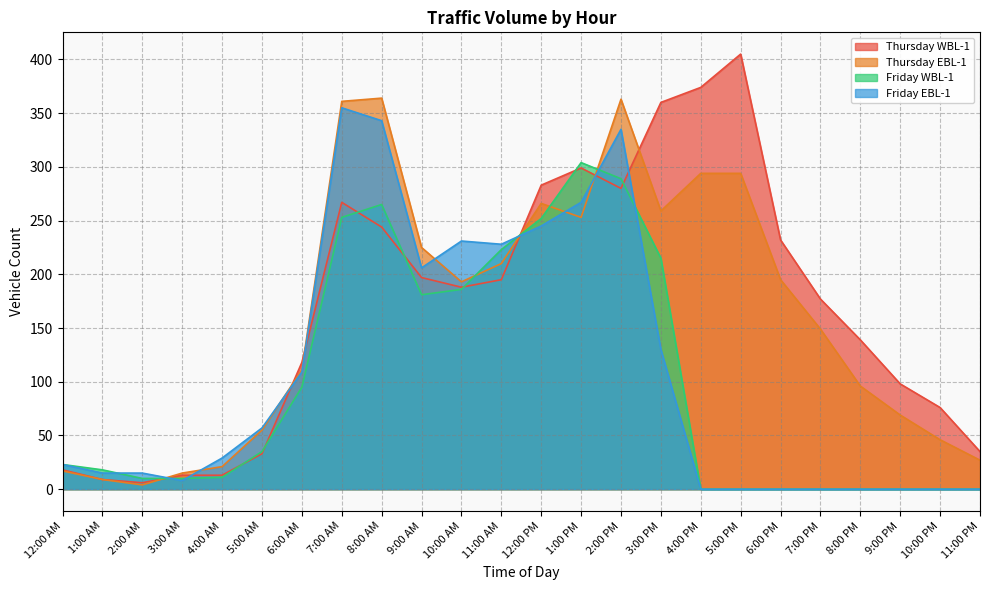

Where is the first local minimum for Friday EBL-1?

3:00 AM